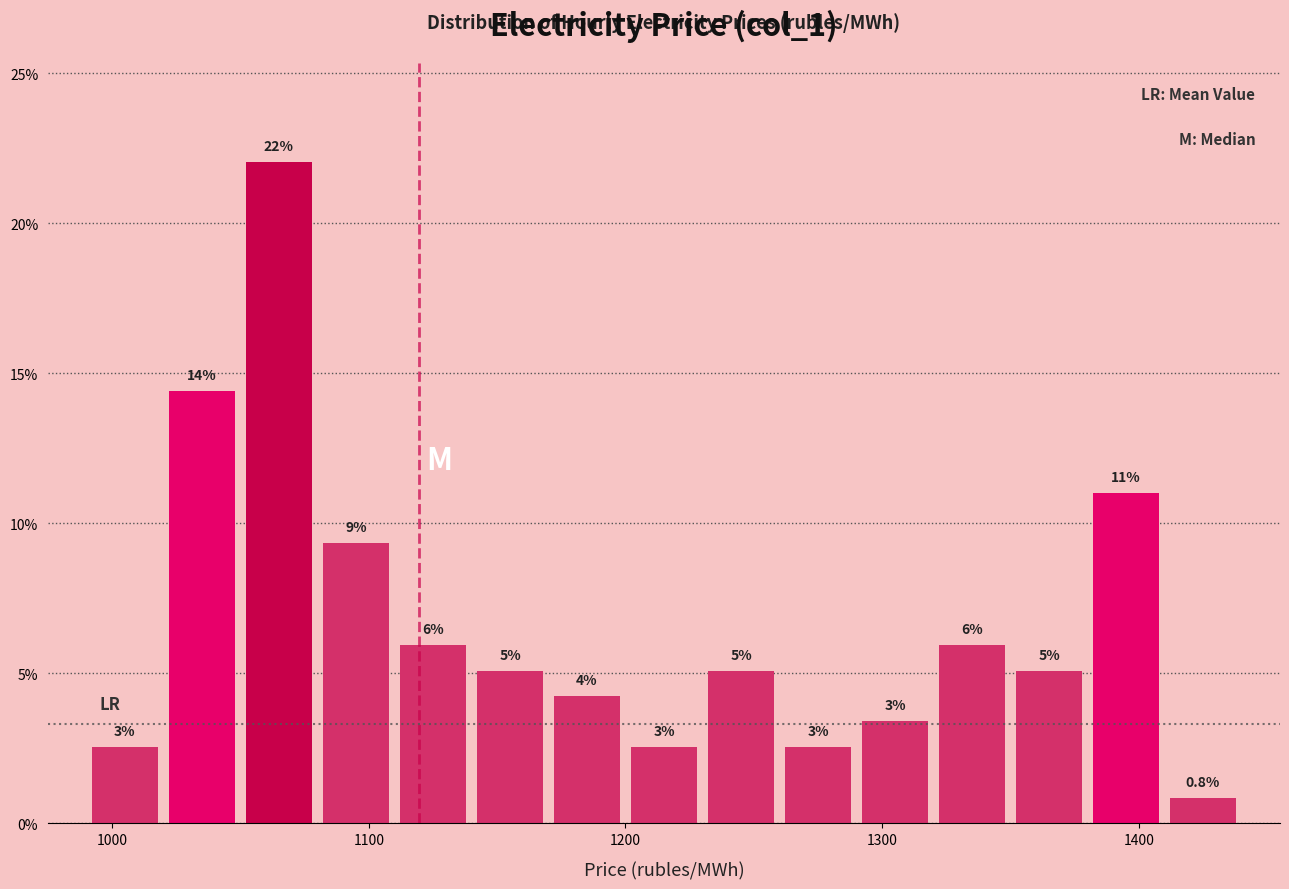

Around what value on the x-axis is the tallest bar? Give the approximate position of its centre, as read against the axis.

1070